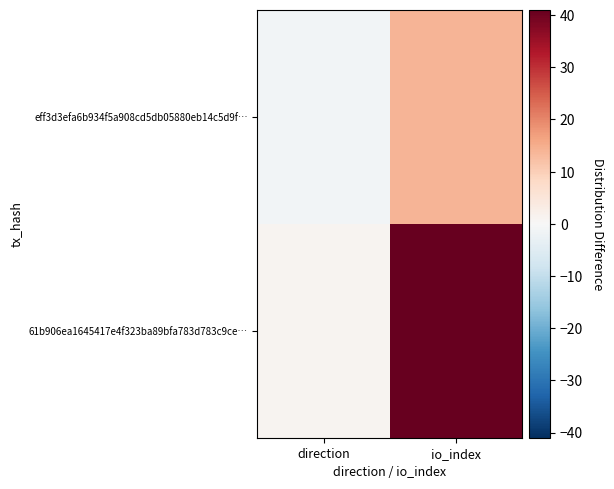

Which category has the lowest value across all series?

direction